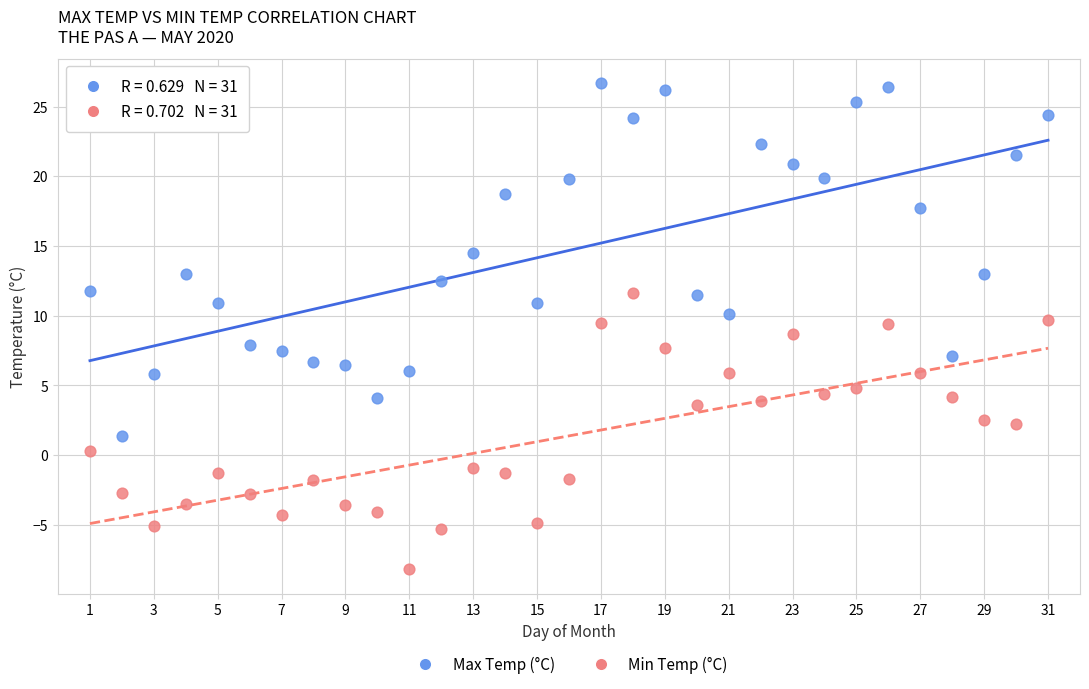

Which series reaches the maximum Y coordinate?

Max Temp (°C)